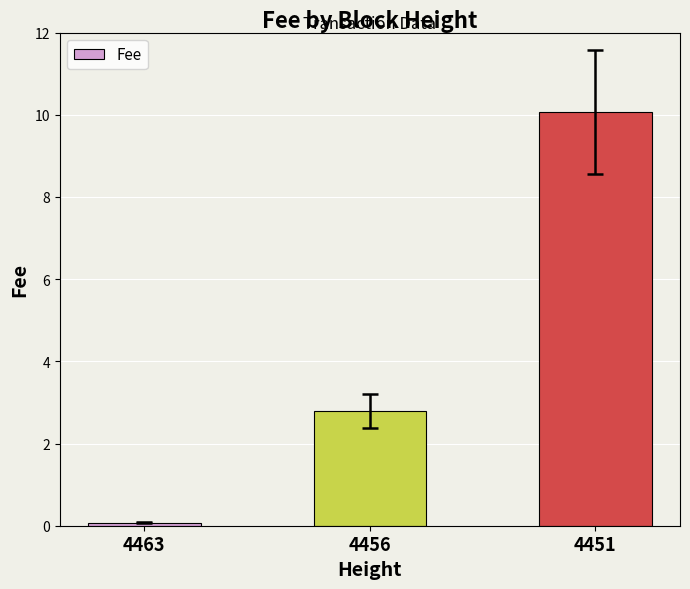

What is the change in value from 4463 to 4456?

+2.7